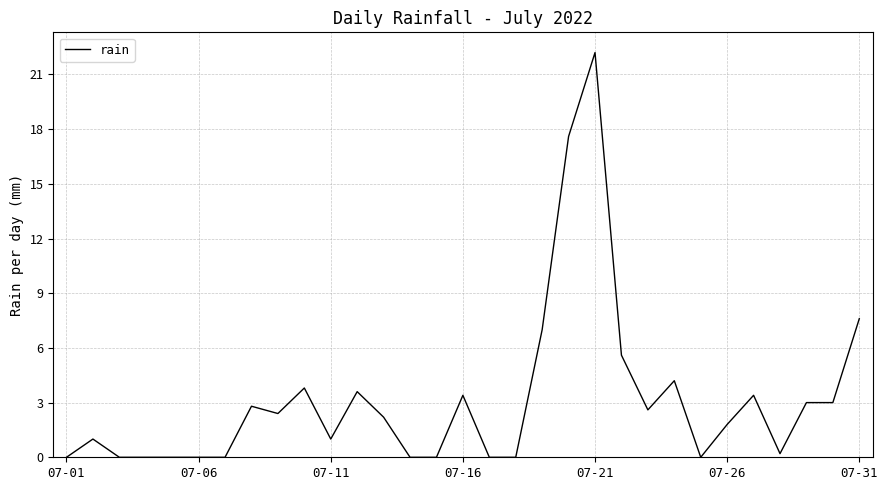

What is the maximum value shown in the chart?

22.2